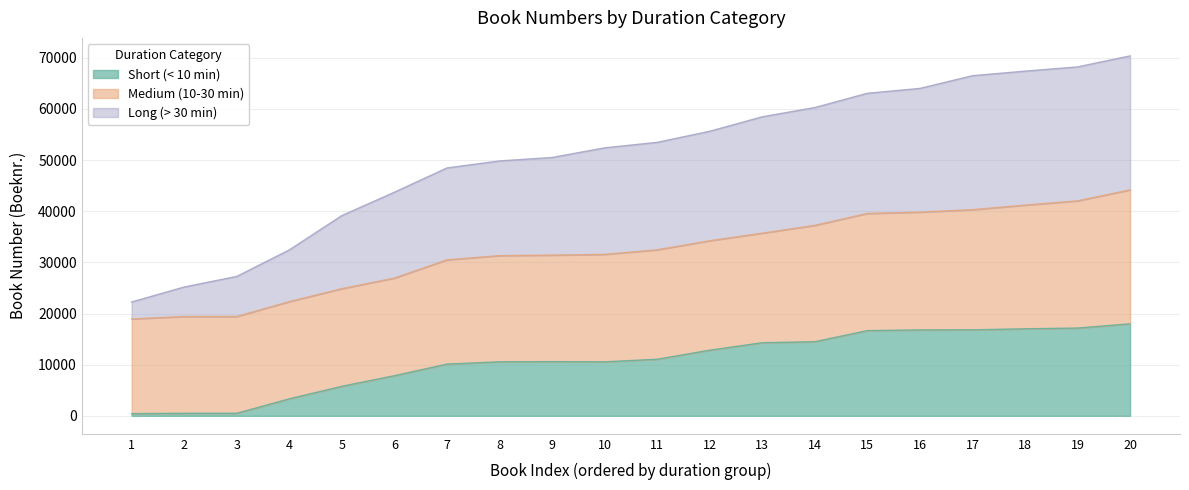

Count the number of categories in the chart.

20